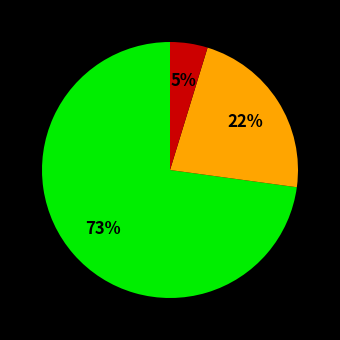

Is there any slice that represents more than half of the pie?

Yes